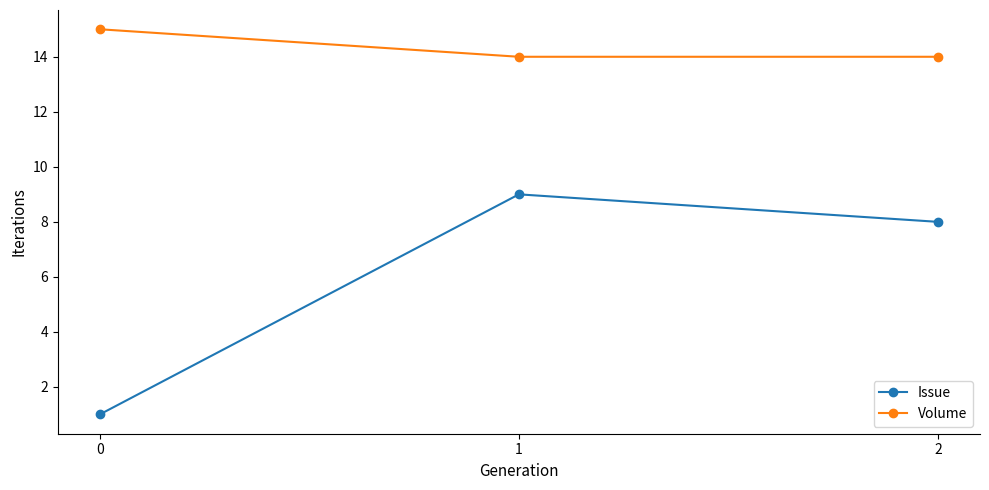

Is this an area chart (filled region under the line)?

No